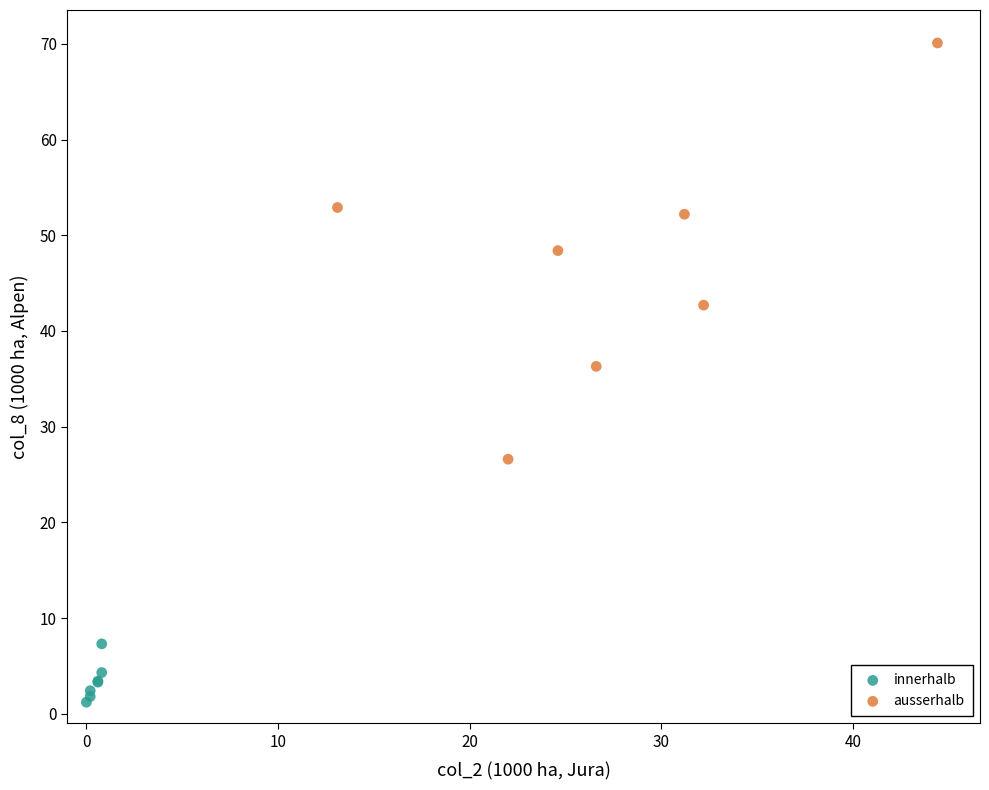

Which series reaches the maximum Y coordinate?

ausserhalb